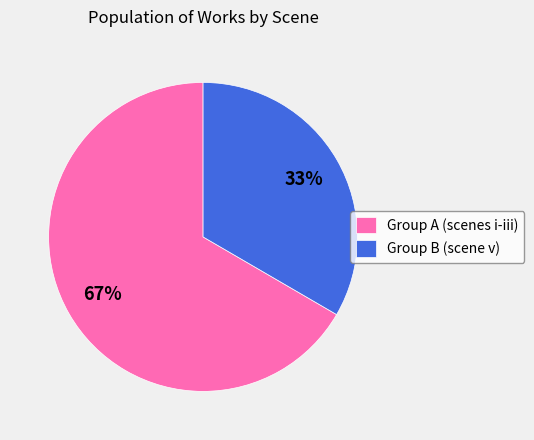

Approximately how many times larger is the value at Group B (scene v) compared to Group A (scenes i-iii)?

0.5